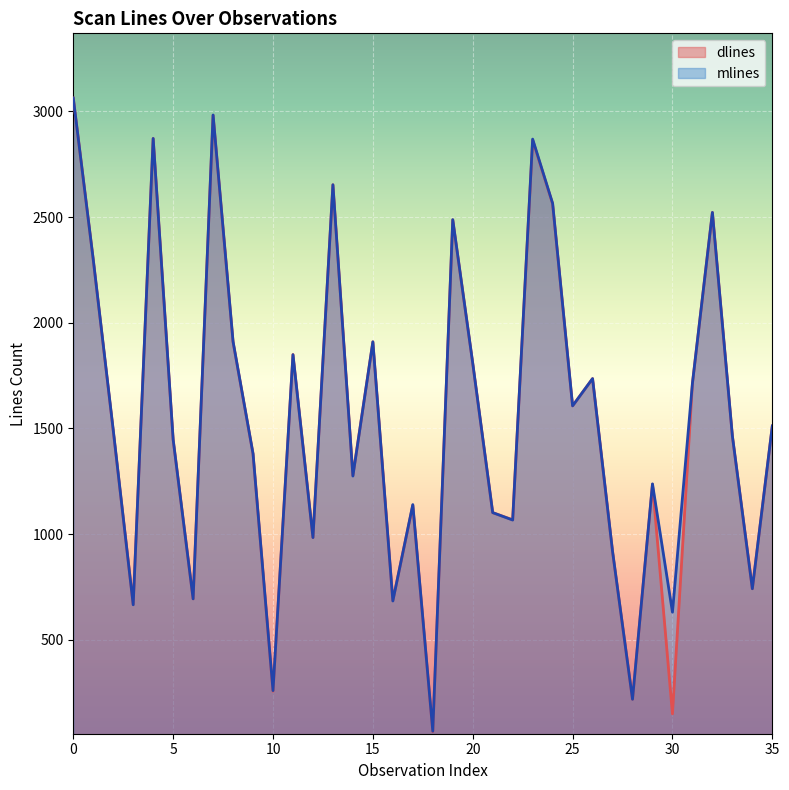

What is the spread (max minus min) of values at 7?

1